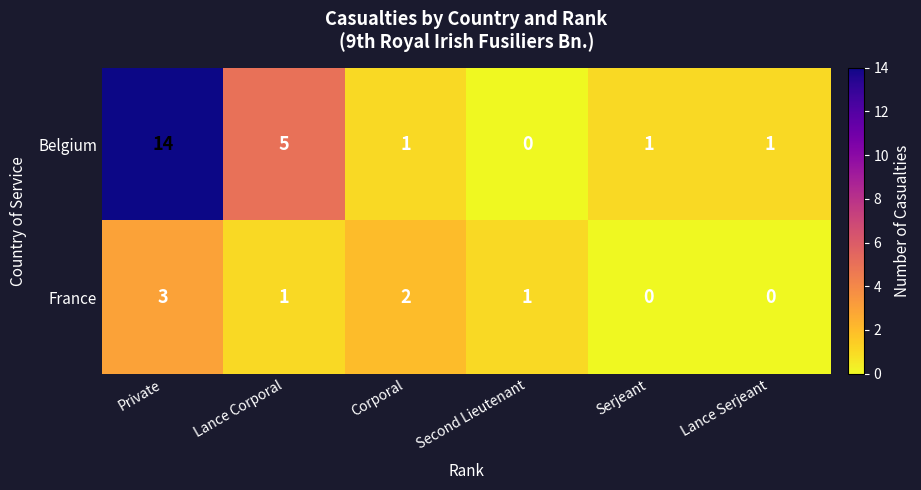

Reading right to left, transcribe all the data shown in this chart.

Belgium: 1	1	0	1	5	14
France: 0	0	1	2	1	3